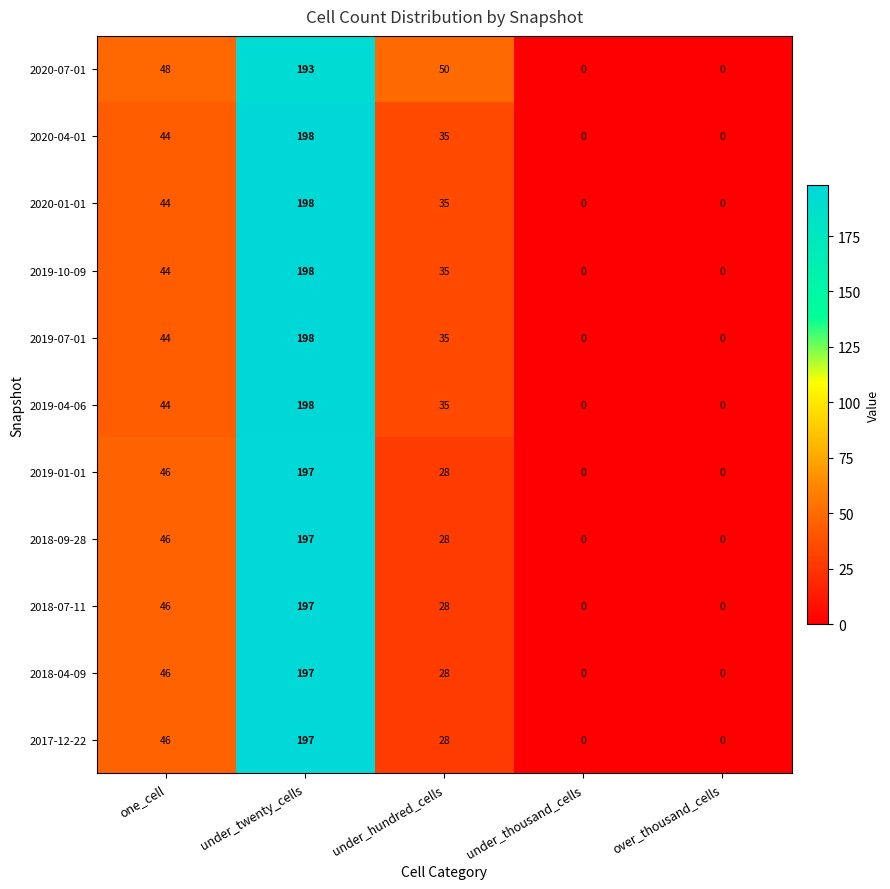

Is it true that 2020-07-01 equals 296 at under_twenty_cells?

False